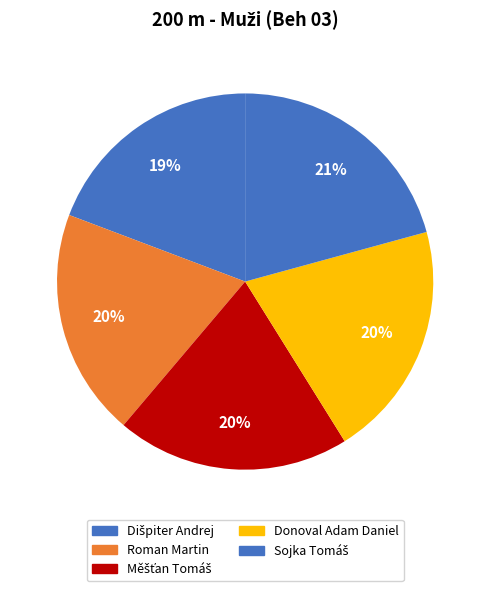

How many segments does this pie chart have?

5